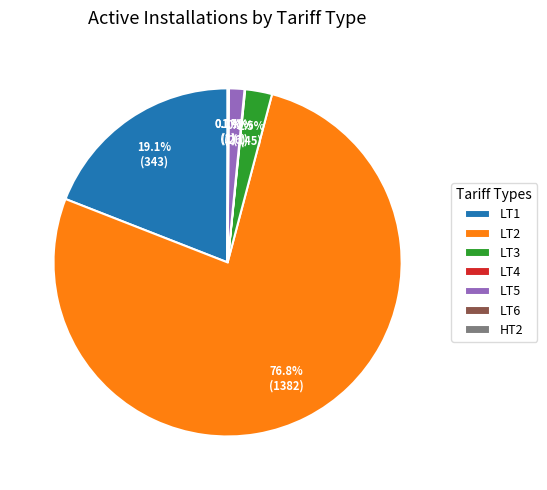

Does any single category account for the majority?

Yes